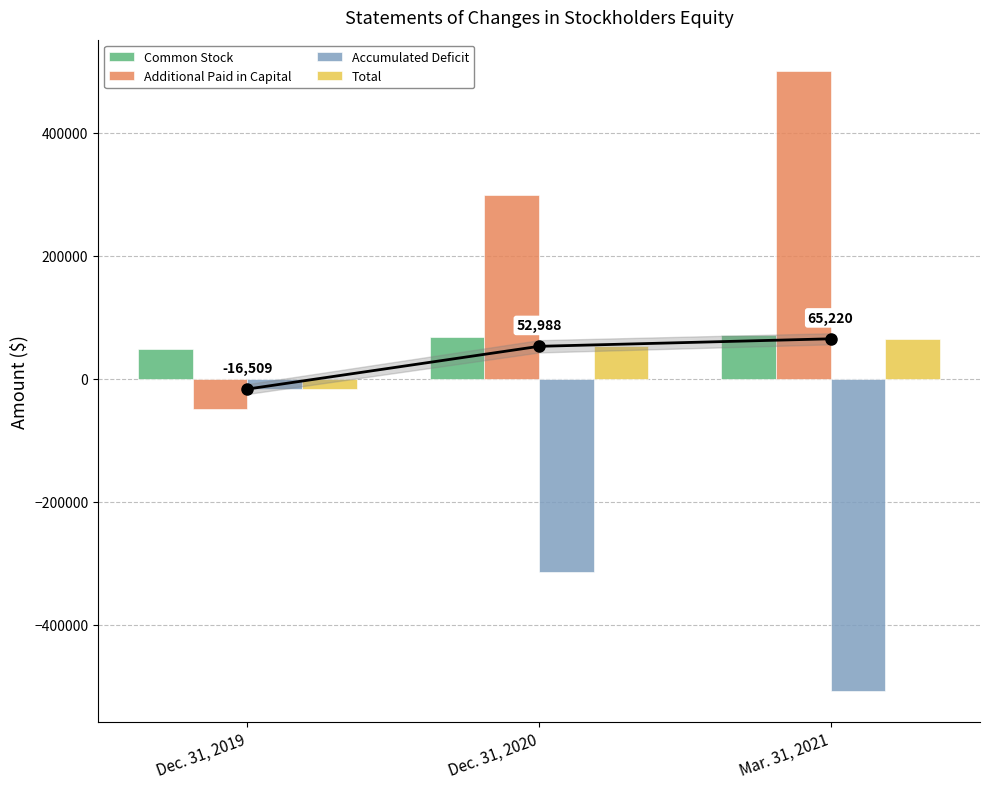

How many data points in Accumulated Deficit are less than -314028?

1